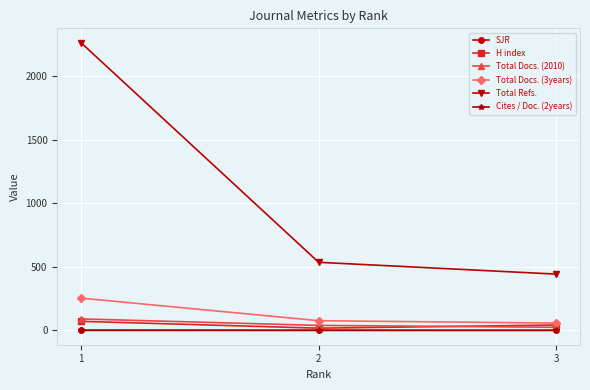

The value of Total Refs. at 2 is 536.0. True or false?

True